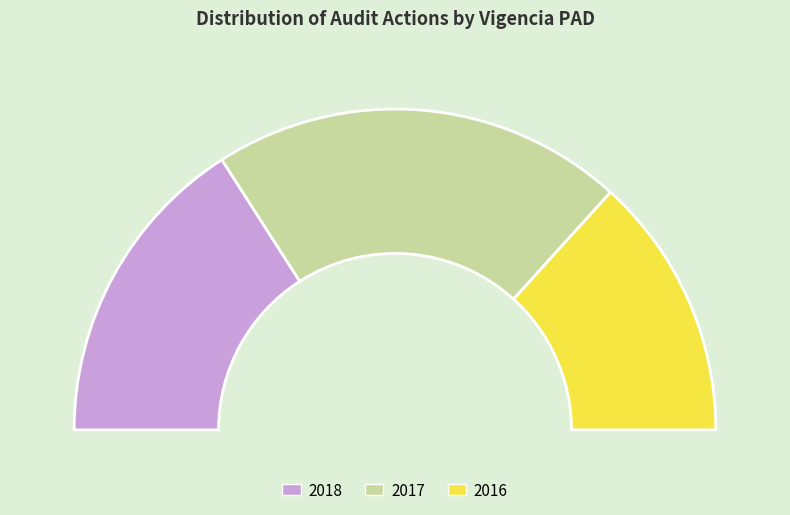

Is 2016 the majority of the pie?

No